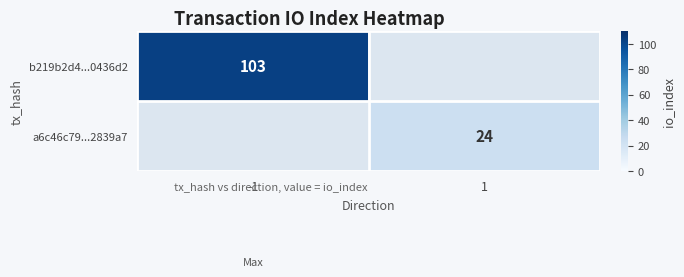

Count the number of categories in the chart.

2